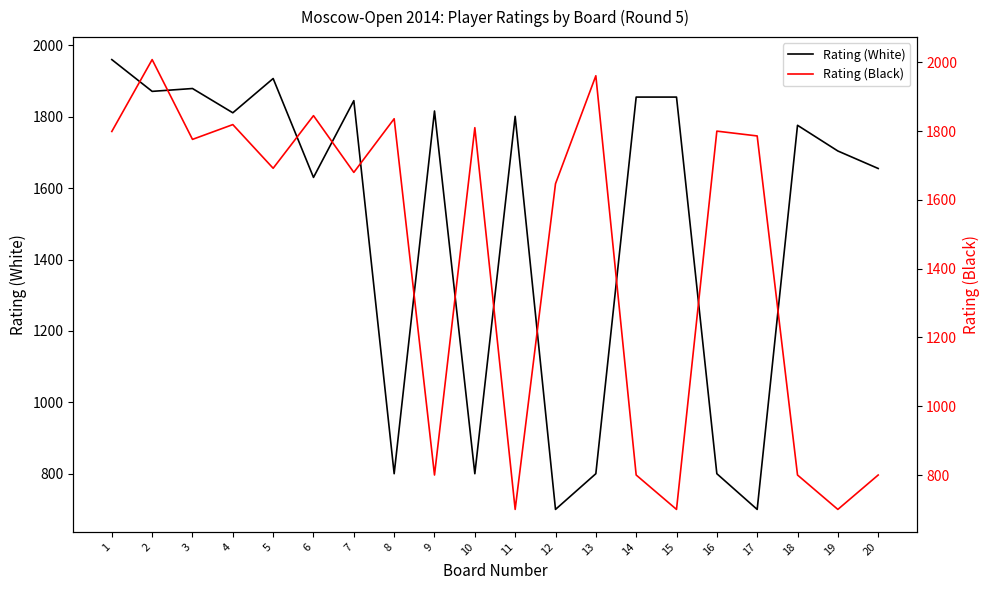

Reading right to left, list all the values displayed in this chart.

Rating (White): 20=1655	19=1704	18=1776	17=700	16=800	15=1855	14=1855	13=800	12=700	11=1801	10=800	9=1816	8=800	7=1845	6=1630	5=1907	4=1811	3=1879	2=1871	1=1960
Rating (Black): 20=800	19=700	18=800	17=1786	16=1800	15=700	14=800	13=1961	12=1647	11=700	10=1810	9=800	8=1836	7=1680	6=1845	5=1692	4=1819	3=1776	2=2008	1=1799